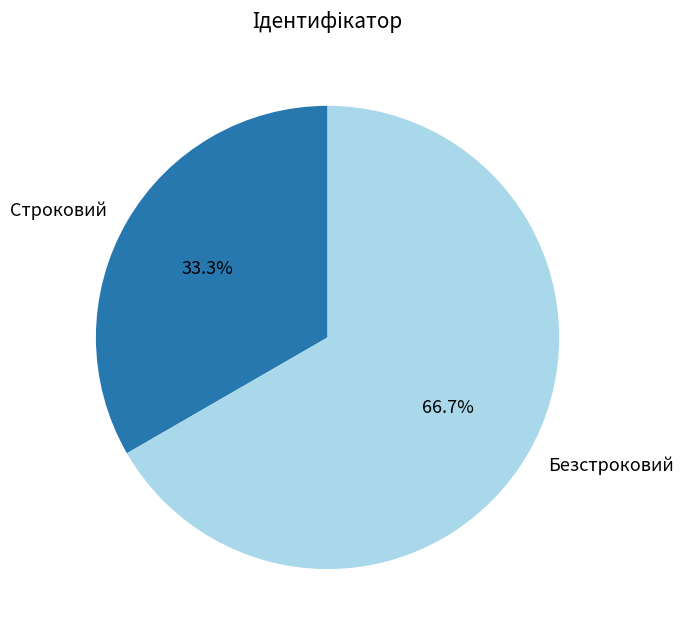

Approximately how many times larger is the value at Строковий compared to Безстроковий?

0.5